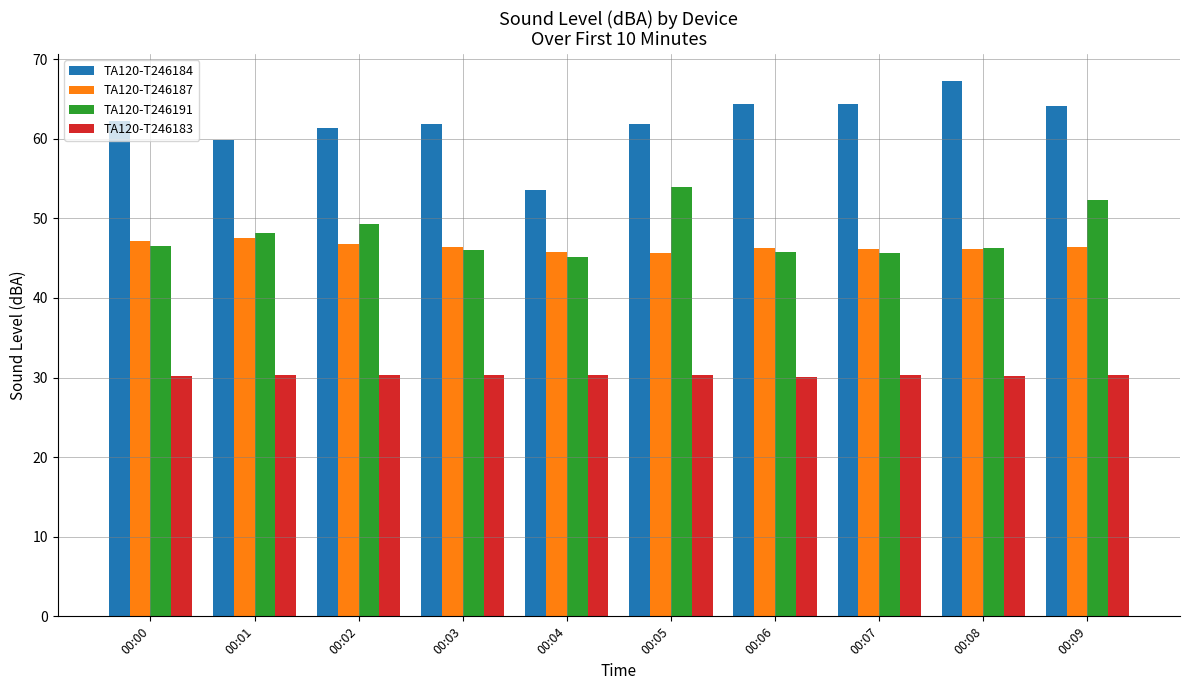

What is the difference between the maximum and minimum values in the TA120-T246183 series?

0.2